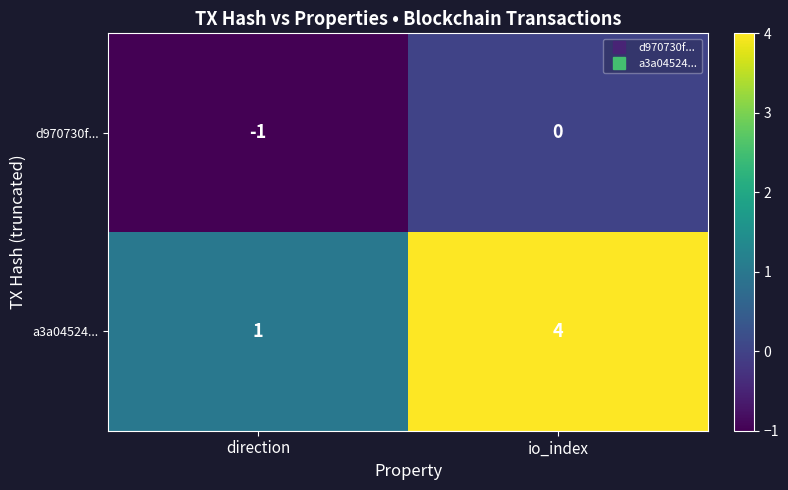

Count the number of categories in the chart.

2